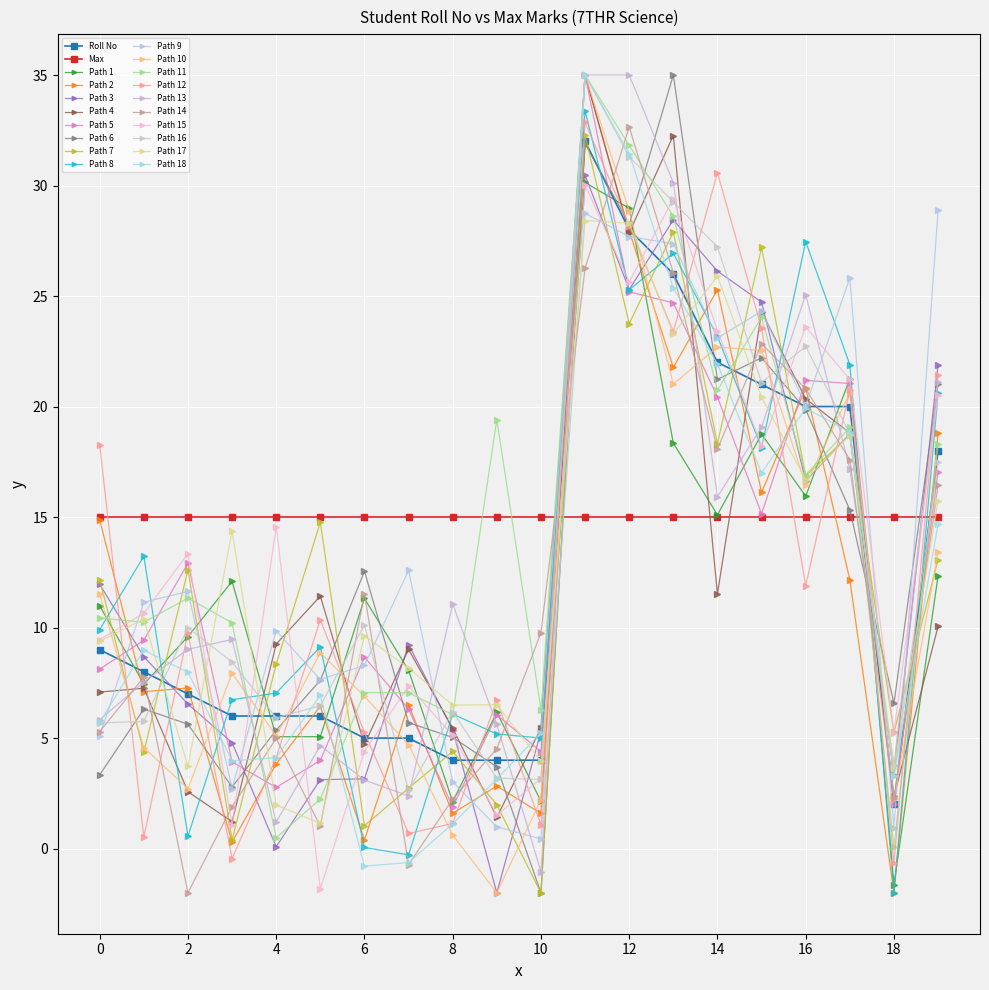

What is the smallest value displayed?

-2.0